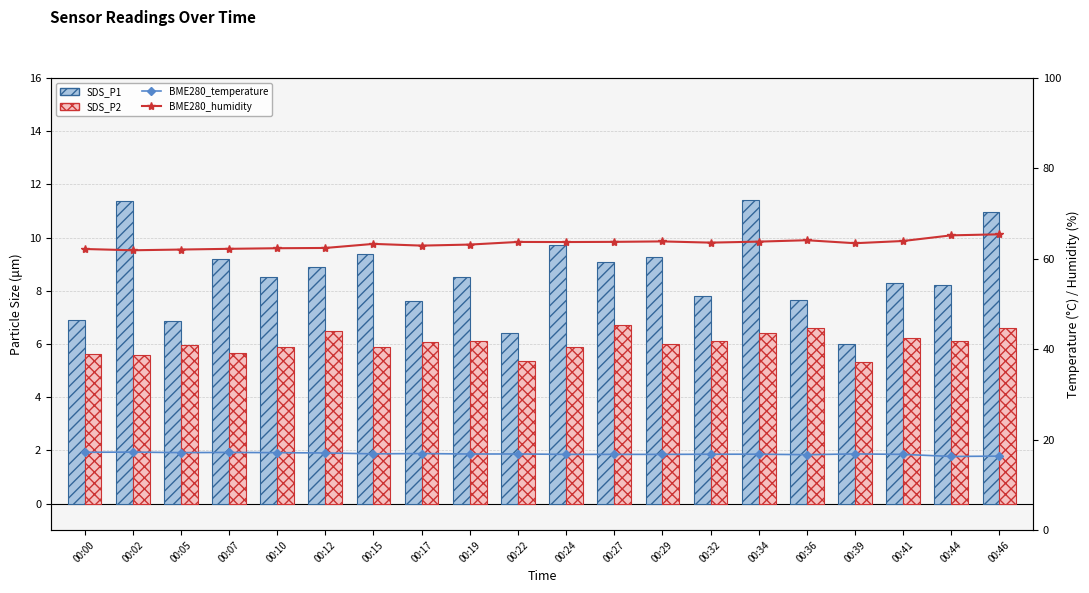

Rank the series at 00:17 from lowest to highest value.

SDS_P2, SDS_P1, BME280_temperature, BME280_humidity